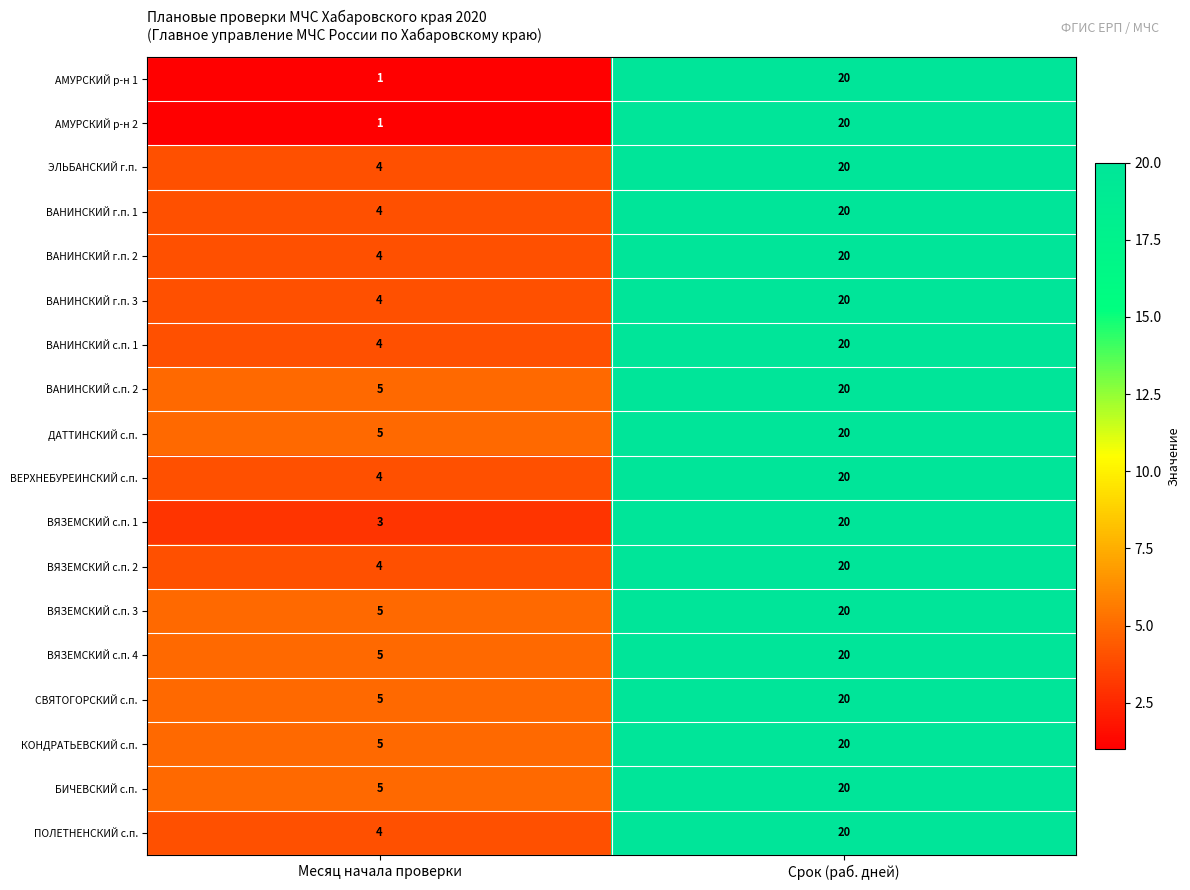

What is the difference between the КОНДРАТЬЕВСКИЙ с.п. values at Срок (раб. дней) and Месяц начала проверки?

15